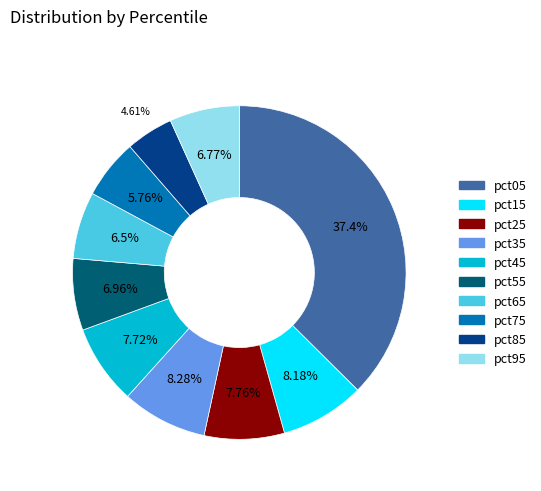

Do pct45 and pct85 together represent more than half of the pie?

No